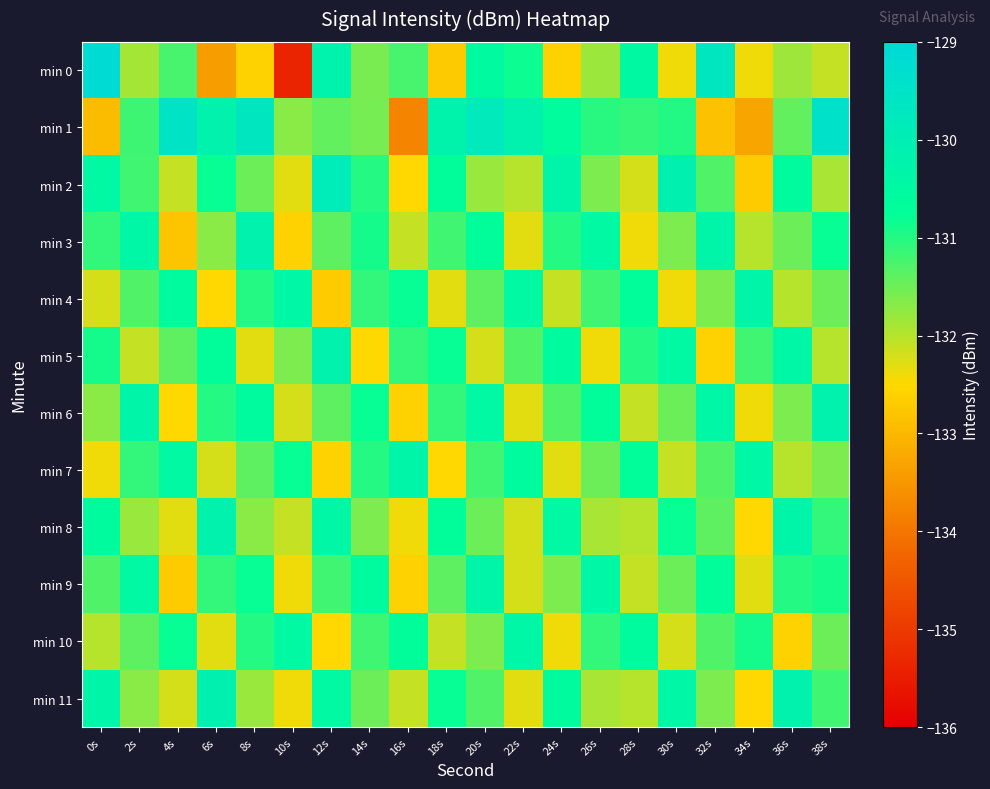

Reading right to left, list all the values displayed in this chart.

min 0: 38s=-132.1	36s=-131.8	34s=-132.4	32s=-129.7	30s=-132.4	28s=-130.5	26s=-131.8	24s=-132.6	22s=-130.8	20s=-130.5	18s=-132.7	16s=-131.3	14s=-131.6	12s=-130.2	10s=-135.4	8s=-132.6	6s=-133.4	4s=-131.2	2s=-131.9	0s=-129.2
min 1: 38s=-129.4	36s=-131.4	34s=-133.3	32s=-132.9	30s=-131.0	28s=-131.1	26s=-131.0	24s=-130.6	22s=-130.2	20s=-129.8	18s=-130.3	16s=-133.8	14s=-131.6	12s=-131.4	10s=-131.7	8s=-129.7	6s=-130.2	4s=-129.5	2s=-131.2	0s=-132.9
min 2: 38s=-131.9	36s=-130.6	34s=-132.7	32s=-131.3	30s=-130.1	28s=-132.2	26s=-131.6	24s=-130.3	22s=-132.0	20s=-131.8	18s=-130.7	16s=-132.5	14s=-131.0	12s=-129.9	10s=-132.3	8s=-131.5	6s=-130.8	4s=-132.1	2s=-131.2	0s=-130.5
min 3: 38s=-130.8	36s=-131.5	34s=-132.0	32s=-130.3	30s=-131.6	28s=-132.4	26s=-130.5	24s=-131.0	22s=-132.3	20s=-130.7	18s=-131.2	16s=-132.1	14s=-130.9	12s=-131.4	10s=-132.6	8s=-130.2	6s=-131.7	4s=-132.8	2s=-130.4	0s=-131.1
min 4: 38s=-131.5	36s=-132.0	34s=-130.3	32s=-131.6	30s=-132.4	28s=-130.7	26s=-131.2	24s=-132.1	22s=-130.5	20s=-131.4	18s=-132.3	16s=-130.8	14s=-131.1	12s=-132.7	10s=-130.4	8s=-131.0	6s=-132.5	4s=-130.6	2s=-131.3	0s=-132.2
min 5: 38s=-132.0	36s=-130.4	34s=-131.2	32s=-132.6	30s=-130.5	28s=-131.0	26s=-132.4	24s=-130.6	22s=-131.3	20s=-132.2	18s=-130.8	16s=-131.1	14s=-132.5	12s=-130.2	10s=-131.6	8s=-132.3	6s=-130.7	4s=-131.4	2s=-132.1	0s=-130.9
min 6: 38s=-130.2	36s=-131.6	34s=-132.4	32s=-130.4	30s=-131.5	28s=-132.1	26s=-130.7	24s=-131.3	22s=-132.3	20s=-130.5	18s=-131.1	16s=-132.6	14s=-130.8	12s=-131.4	10s=-132.2	8s=-130.6	6s=-131.0	4s=-132.5	2s=-130.3	0s=-131.7
min 7: 38s=-131.6	36s=-132.0	34s=-130.4	32s=-131.3	30s=-132.1	28s=-130.7	26s=-131.5	24s=-132.3	22s=-130.6	20s=-131.2	18s=-132.5	16s=-130.3	14s=-131.0	12s=-132.6	10s=-130.8	8s=-131.4	6s=-132.2	4s=-130.5	2s=-131.1	0s=-132.4
min 8: 38s=-131.1	36s=-130.3	34s=-132.5	32s=-131.4	30s=-130.8	28s=-132.0	26s=-131.9	24s=-130.5	22s=-132.2	20s=-131.5	18s=-130.7	16s=-132.4	14s=-131.6	12s=-130.4	10s=-132.1	8s=-131.7	6s=-130.2	4s=-132.3	2s=-131.8	0s=-130.6
min 9: 38s=-130.9	36s=-131.0	34s=-132.3	32s=-130.7	30s=-131.5	28s=-132.1	26s=-130.4	24s=-131.6	22s=-132.2	20s=-130.3	18s=-131.4	16s=-132.6	14s=-130.6	12s=-131.2	10s=-132.4	8s=-130.8	6s=-131.1	4s=-132.7	2s=-130.5	0s=-131.3
min 10: 38s=-131.5	36s=-132.6	34s=-130.9	32s=-131.3	30s=-132.2	28s=-130.6	26s=-131.1	24s=-132.4	22s=-130.4	20s=-131.6	18s=-132.1	16s=-130.7	14s=-131.2	12s=-132.5	10s=-130.5	8s=-131.0	6s=-132.3	4s=-130.8	2s=-131.4	0s=-132.0
min 11: 38s=-131.2	36s=-130.2	34s=-132.5	32s=-131.6	30s=-130.4	28s=-132.0	26s=-131.9	24s=-130.6	22s=-132.3	20s=-131.3	18s=-130.8	16s=-132.1	14s=-131.5	12s=-130.5	10s=-132.4	8s=-131.8	6s=-130.1	4s=-132.2	2s=-131.7	0s=-130.3